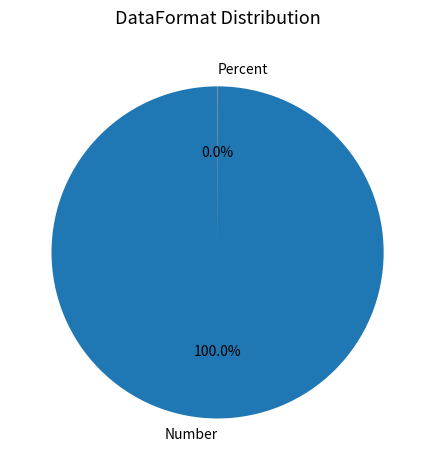

Does Number account for over 50% of the chart?

Yes